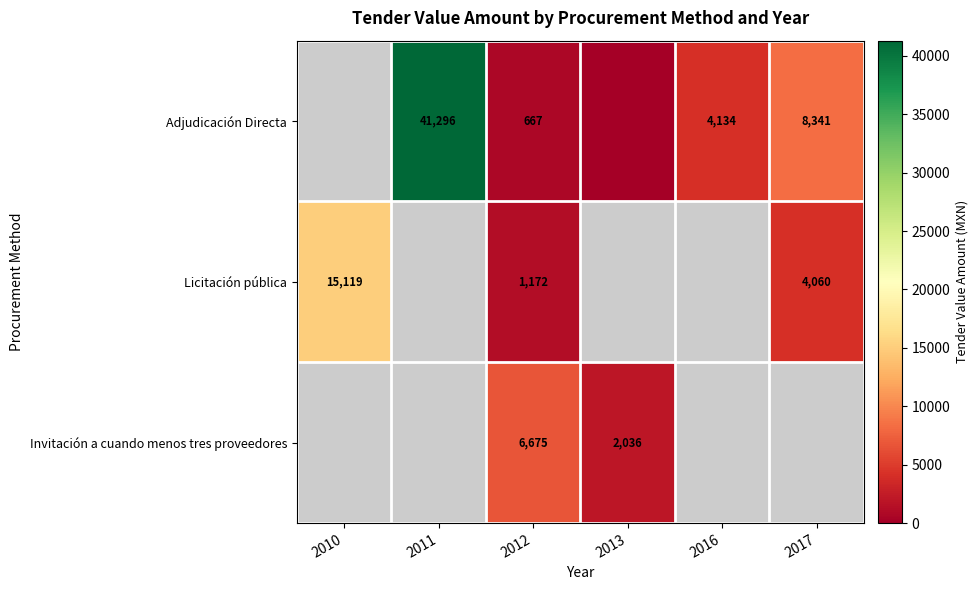

What is the sum of the Adjudicación Directa values at 2011 and 2012?

41963